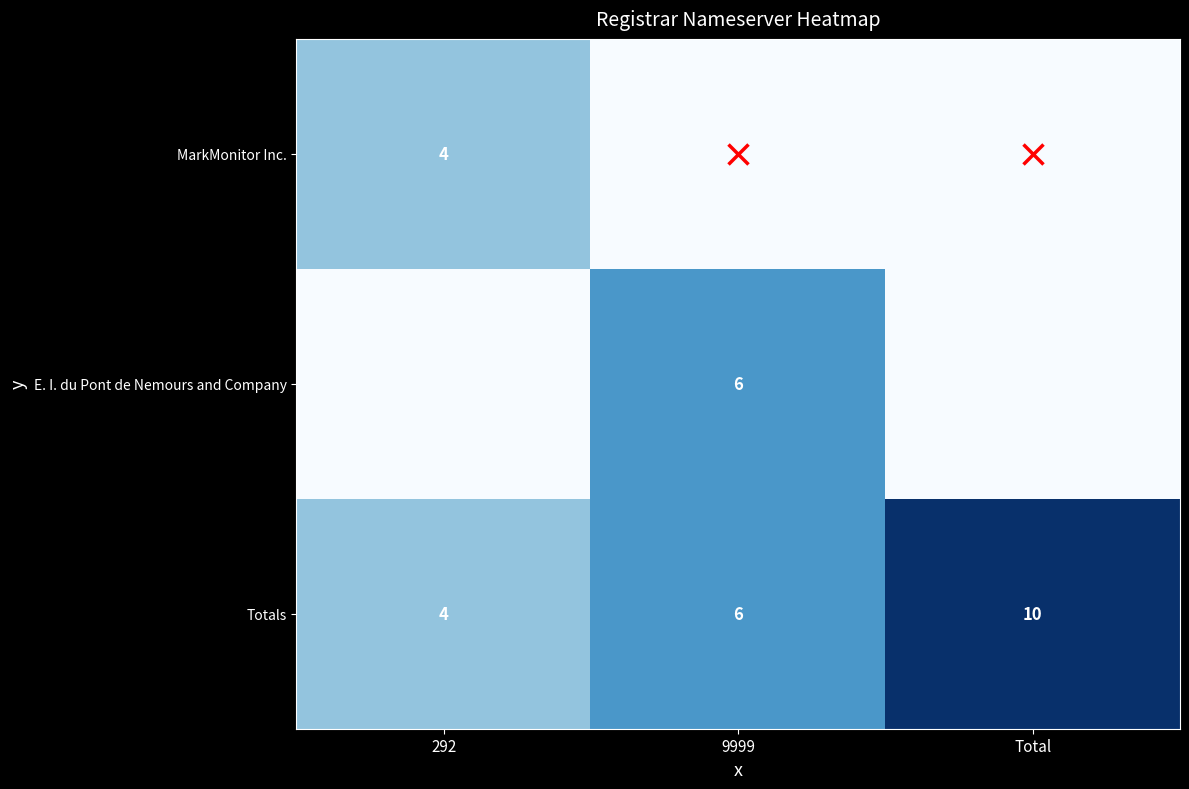

Rank the series at Total from highest to lowest value.

Totals, MarkMonitor Inc., E. I. du Pont de Nemours and Company